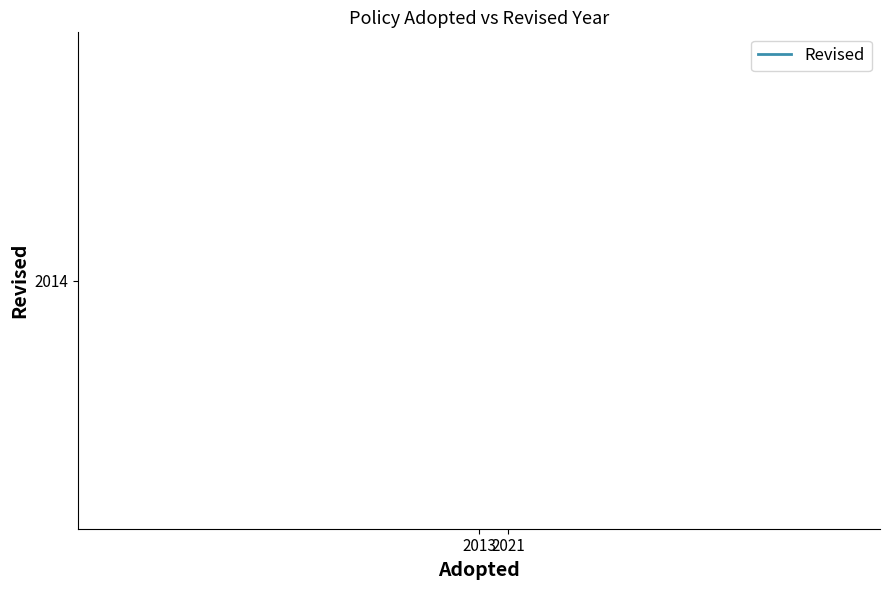

What is the average value?

2017